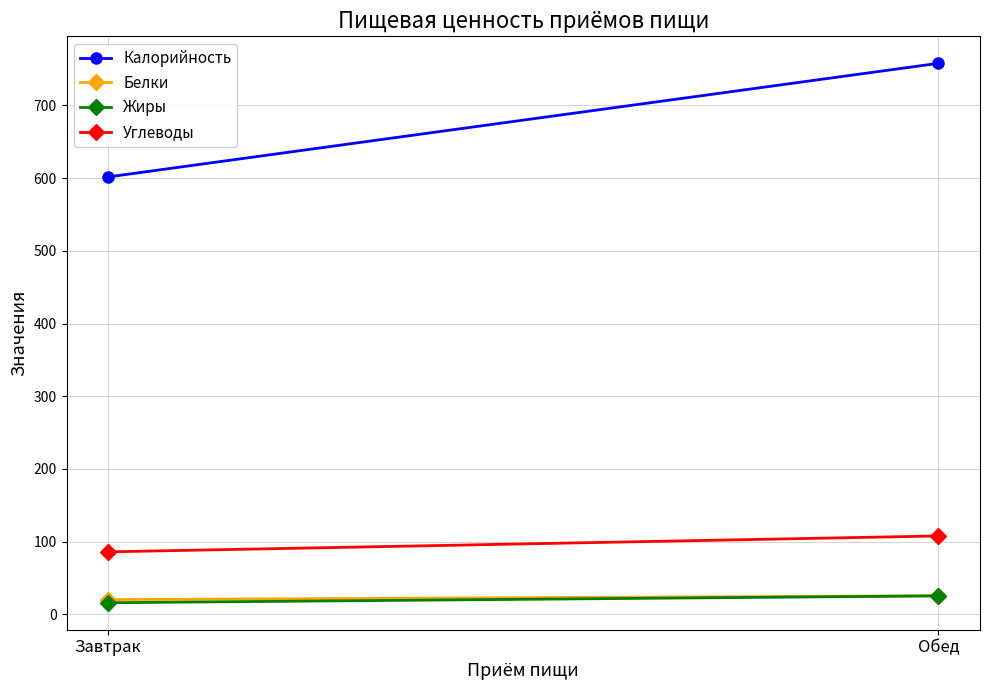

List the series in order of their peak value, lowest first.

Жиры, Белки, Углеводы, Калорийность